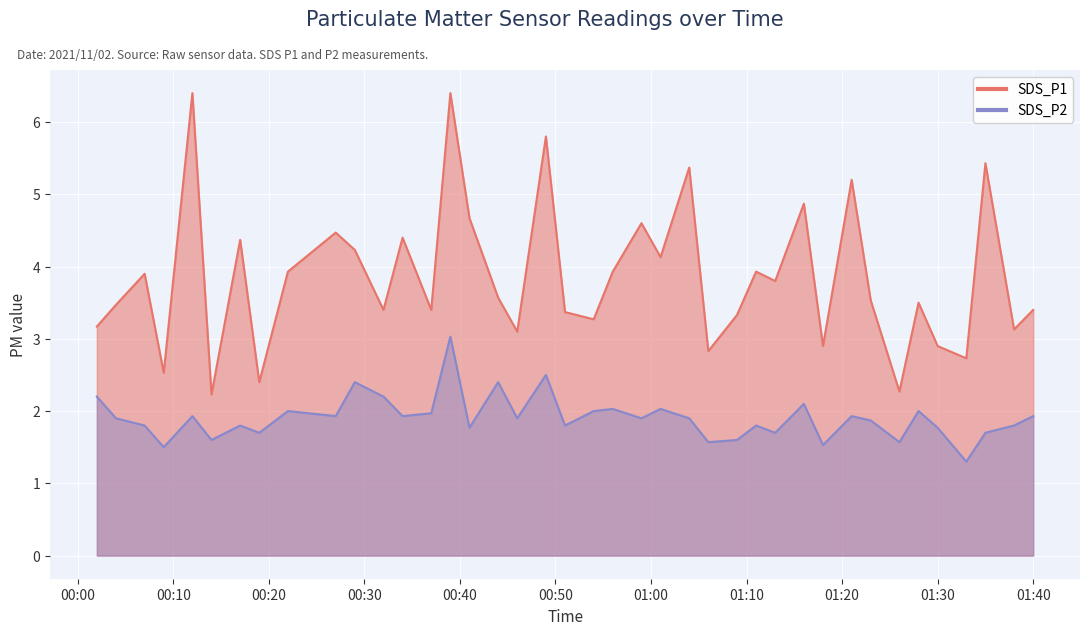

What is the sum of the SDS_P1 values at 2021/11/02 00:14 and 2021/11/02 01:38?

5.4